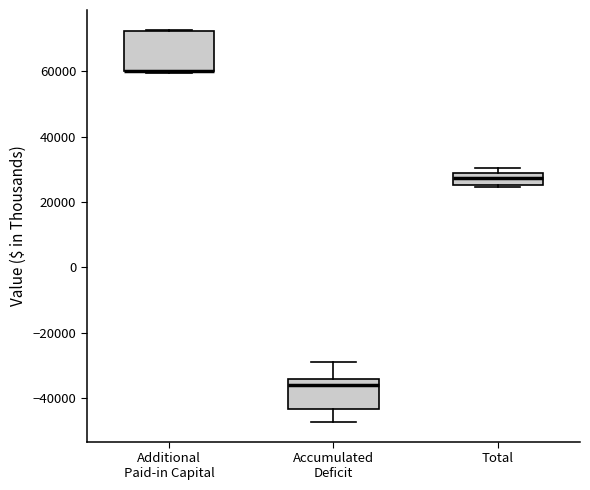

Comparing the boxes themselves (not the whiskers), which one is the tallest?

Additional Paid-in Capital